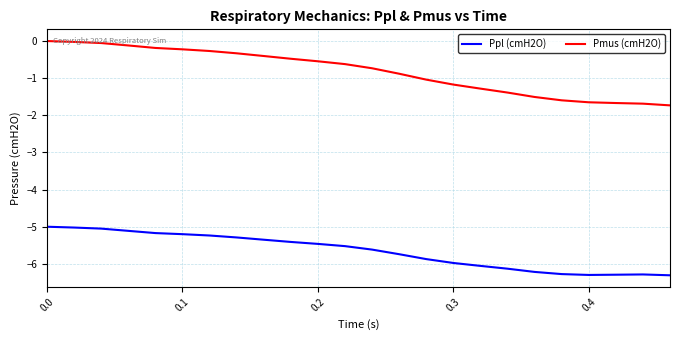

List the series in order of their peak value, lowest first.

Ppl (cmH2O), Pmus (cmH2O)